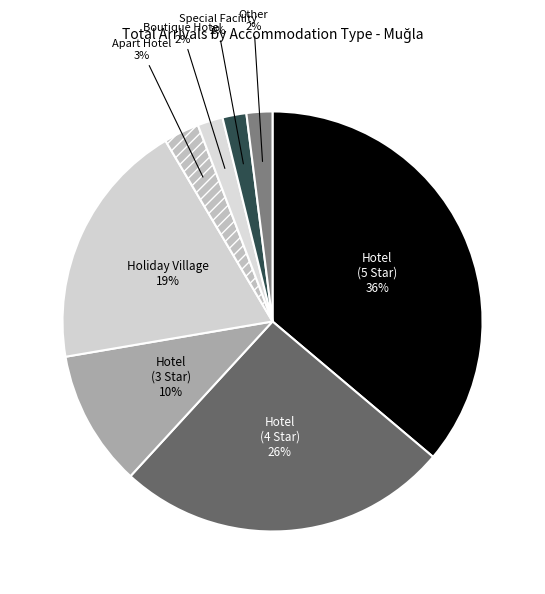

How many segments does this pie chart have?

8